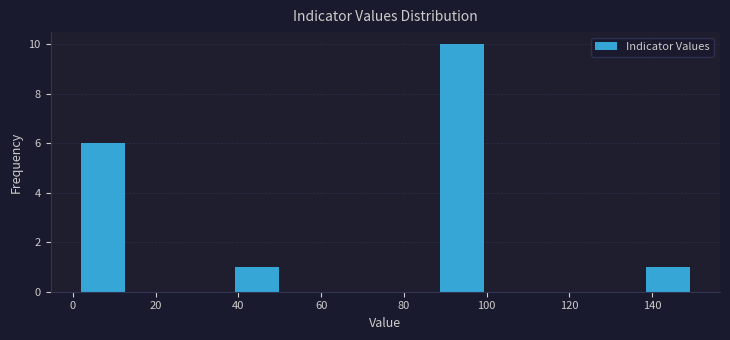

Reading left to right, transcribe this chart: for each bar, give the range it covers on the x-axis and its height. Neither the bar edges nor the heights are printed on the chart, so give them approximately, as read against the axes.

2 to 14: 6
14 to 26: 0
26 to 38: 0
38 to 50: 1
50 to 64: 0
64 to 76: 0
76 to 88: 0
88 to 100: 10
100 to 112: 0
112 to 126: 0
126 to 138: 0
138 to 150: 1